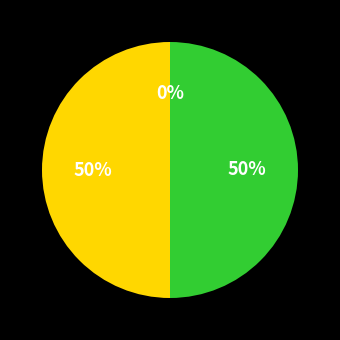

Is it true that 2020083031 is 50% of the pie?

True